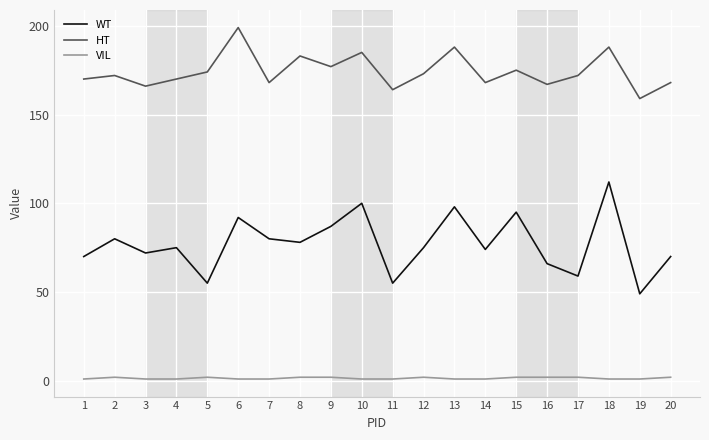

At which label does HT reach its minimum?

19